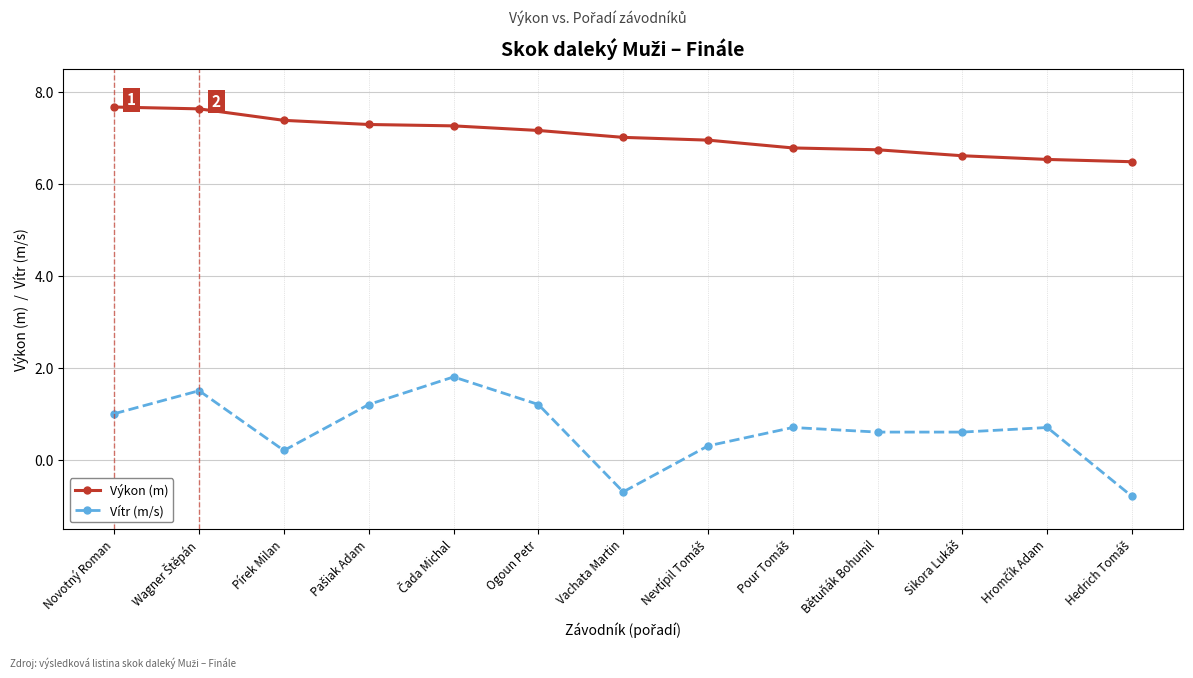

What is the difference between the maximum and minimum values in the Výkon (m) series?

1.2